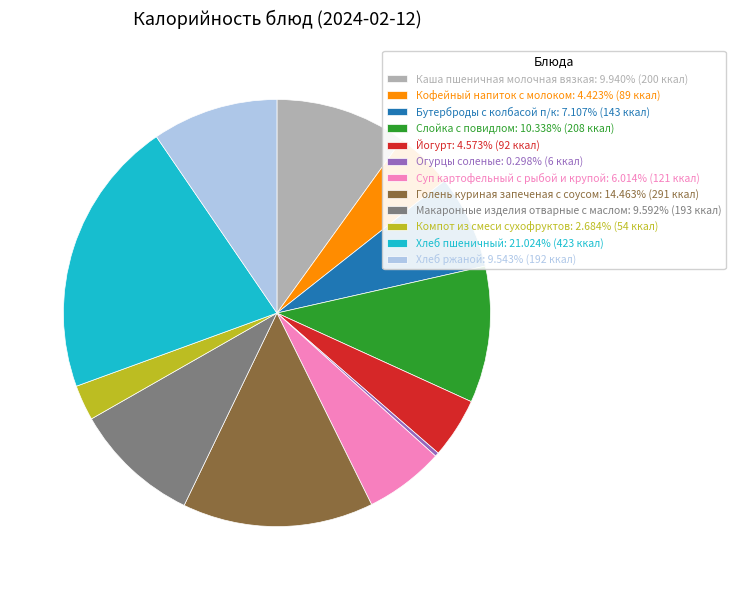

Is it true that Огурцы соленые is 0% of the pie?

True